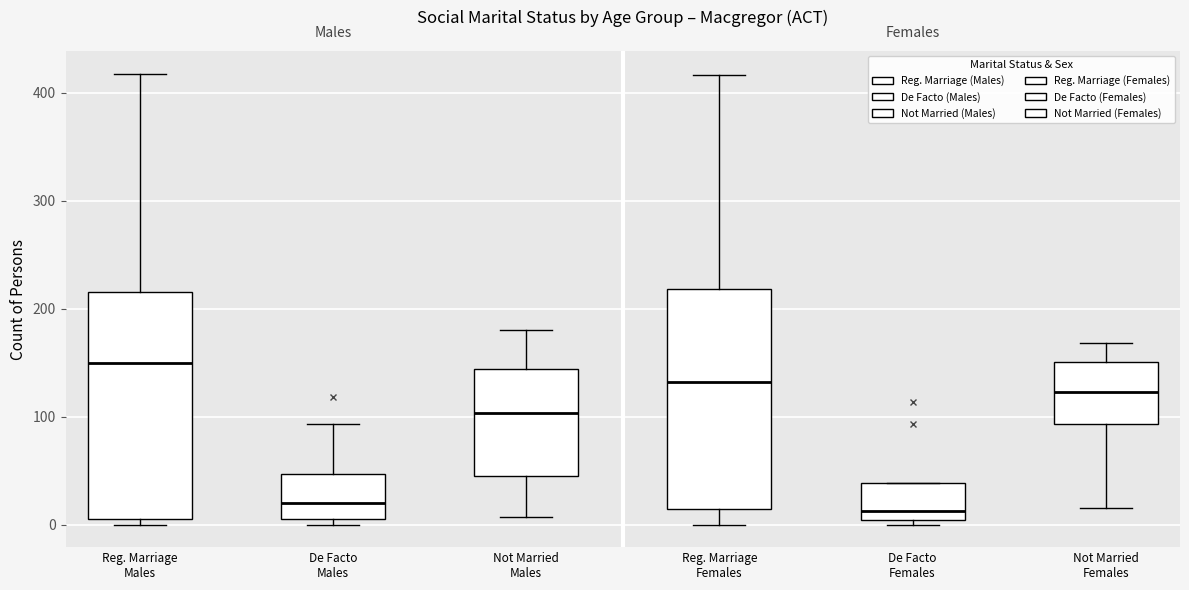

Reading left to right, transcribe this box plot: for each box, give where its median line is, the range the box spans, and where its two whiskers end, as read against the y-axis. The values are not printed on the chart, so give them approximately, as read against the axis.

Reg. Marriage Males: median 150, box 10 to 220, whiskers 0 to 420
De Facto Males: median 20, box 10 to 50, whiskers 0 to 90
Not Married Males: median 100, box 50 to 140, whiskers 10 to 180
Reg. Marriage Females: median 130, box 10 to 220, whiskers 0 to 420
De Facto Females: median 10, box 0 to 40, whiskers 0 (just below the box's lower edge) to 40
Not Married Females: median 120, box 90 to 150, whiskers 20 to 170